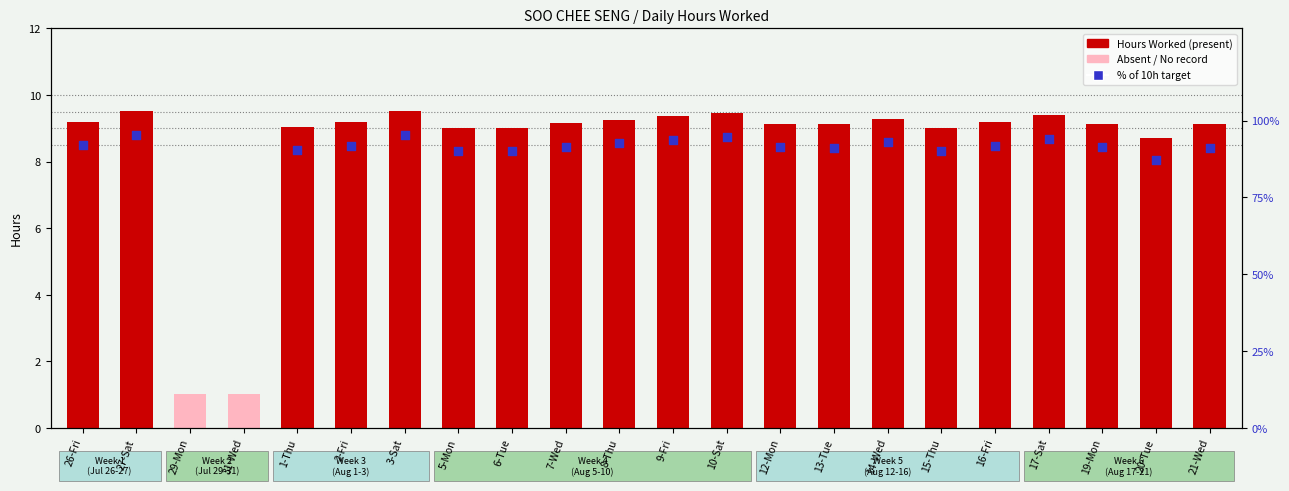

Which series has the largest total across all categories?

Hours Worked